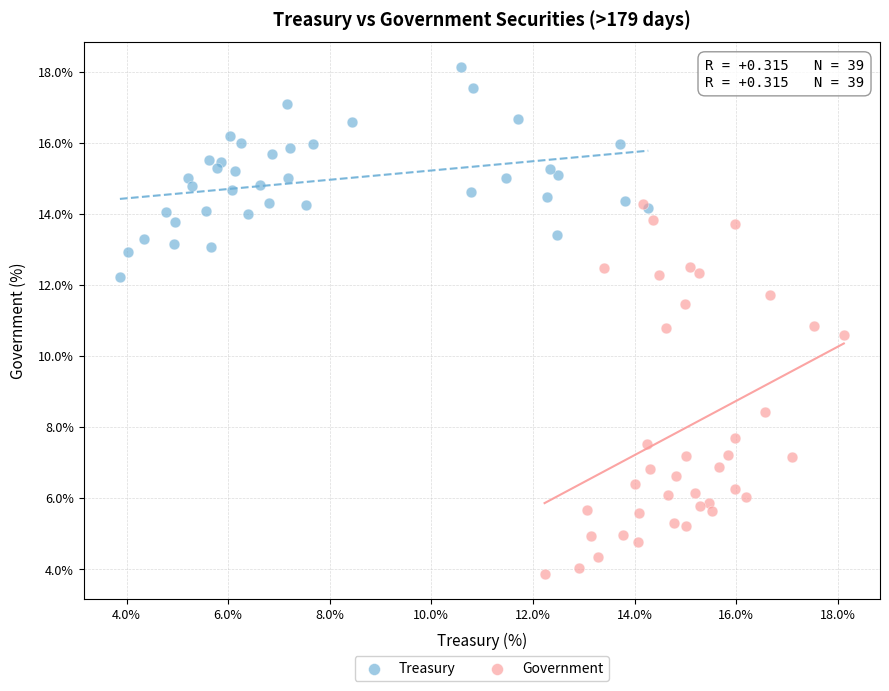

Which series contains the highest Y value?

Treasury